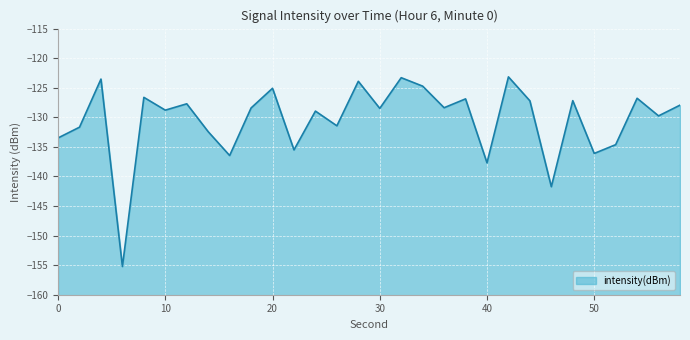

What is the value of the 8th point from the left?

-132.4